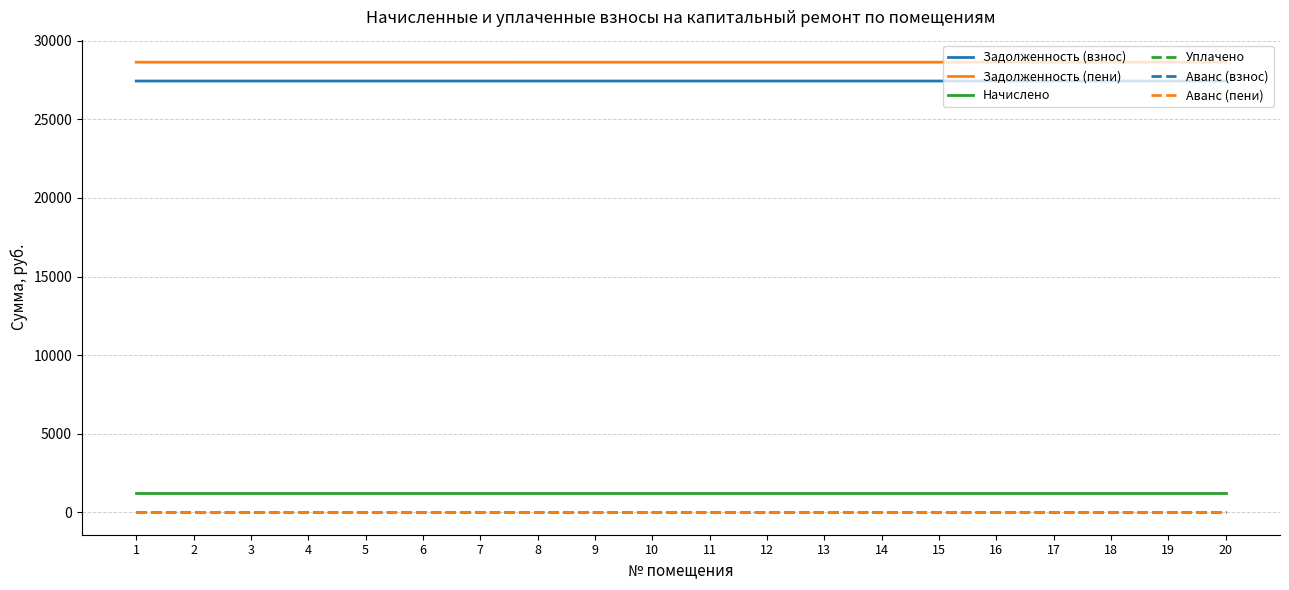

Does the chart display data point markers on the line(s)?

No